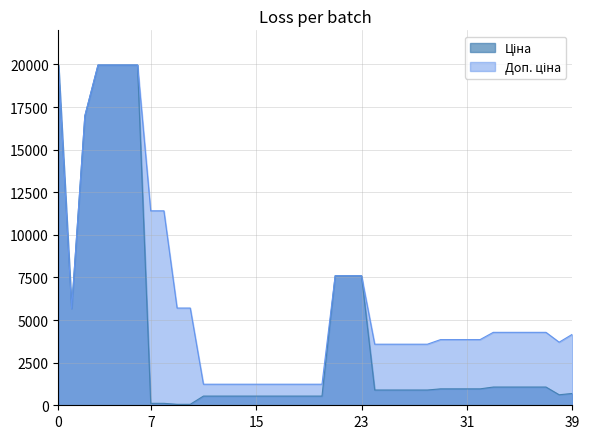

What is the minimum value for Ціна?

57.0